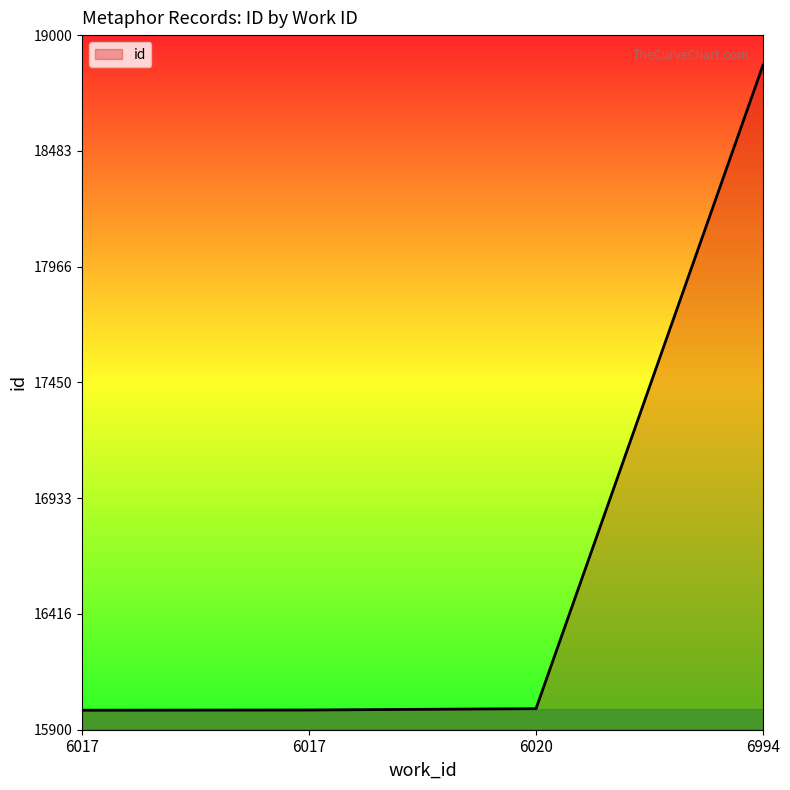

Reading right to left, list all the values displayed in this chart.

18866	15994	15988	15987